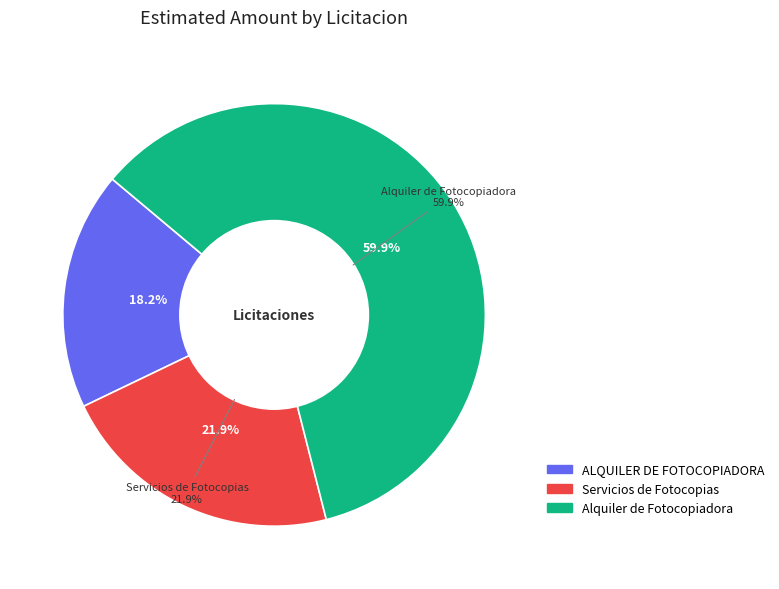

To the nearest percent, what percentage of the pie is Servicios de Fotocopias?

22%